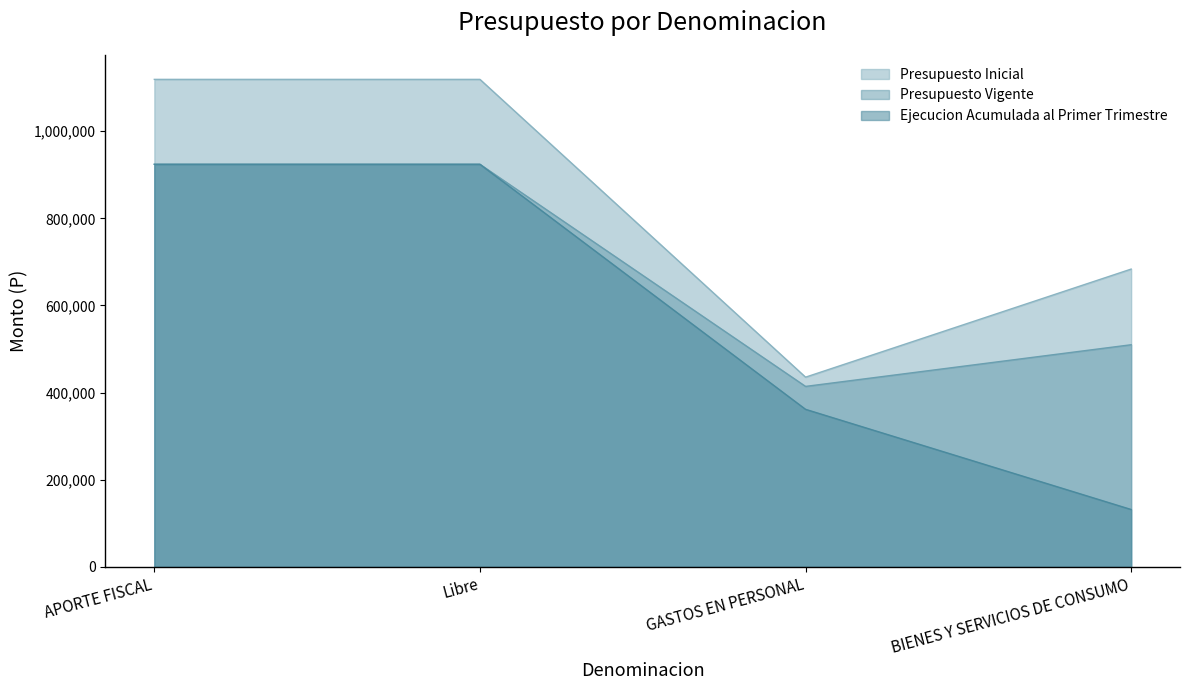

The value of Presupuesto Inicial at BIENES Y SERVICIOS DE CONSUMO is 210586. True or false?

False